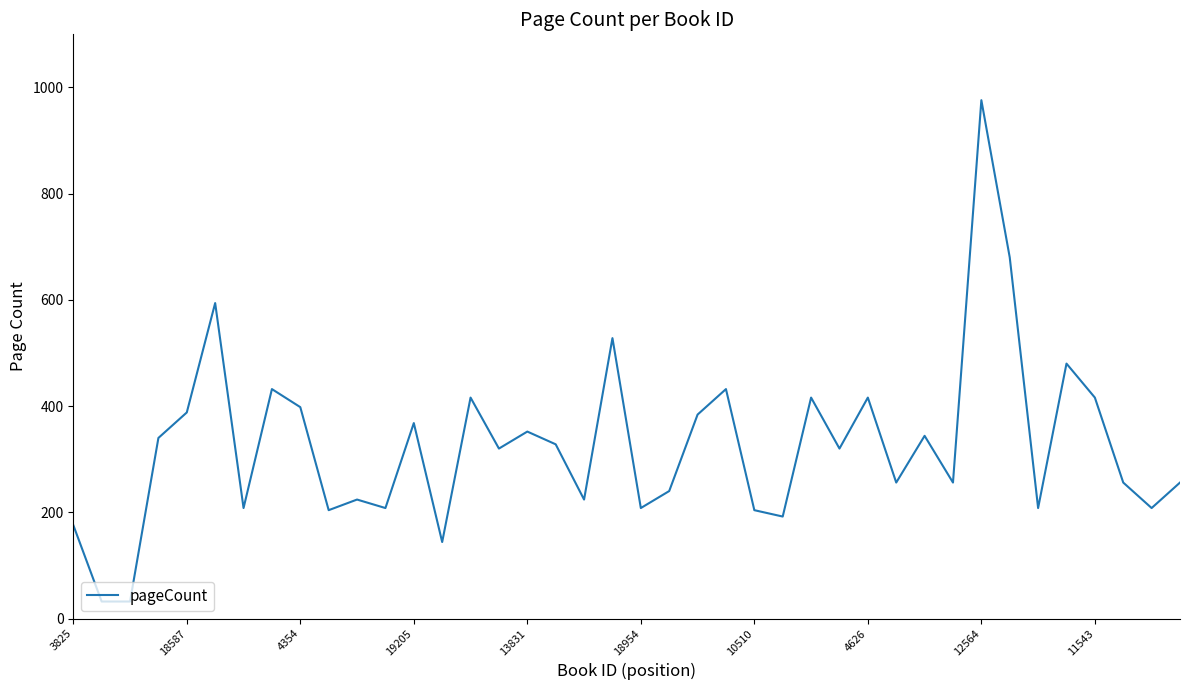

What is the smallest value displayed?

32